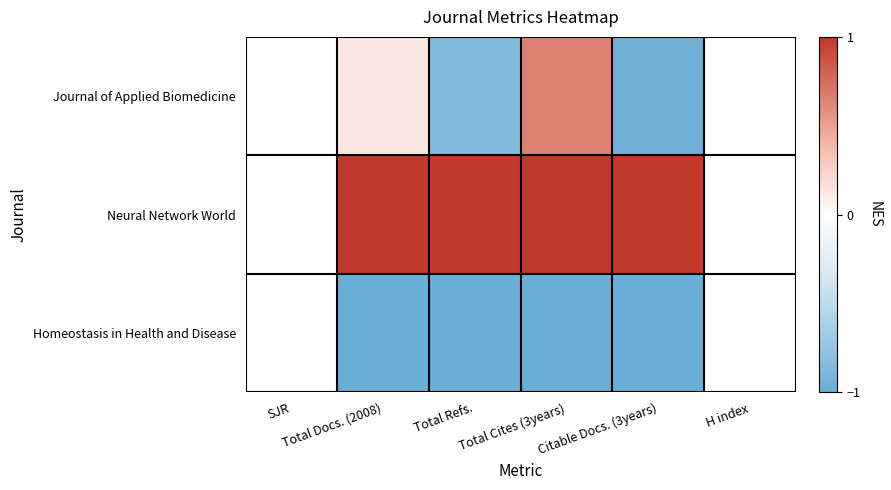

Between SJR and Citable Docs. (3years), which series saw the biggest shift?

Neural Network World